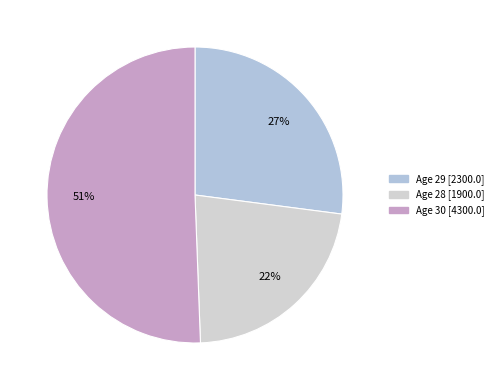

Count the number of slices in the pie.

3